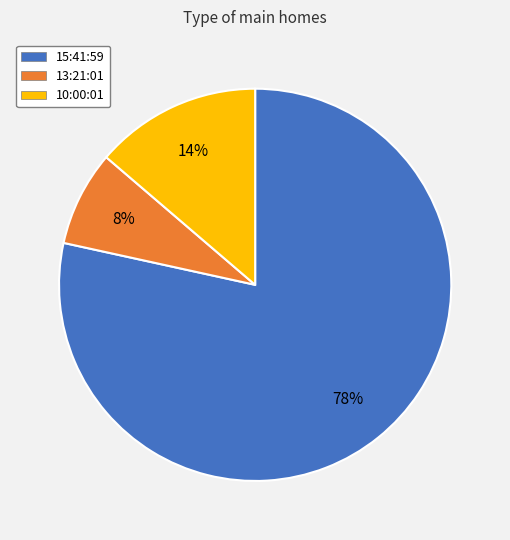

To the nearest percent, what is the combined percentage of 13:21:01 and 10:00:01?

22%